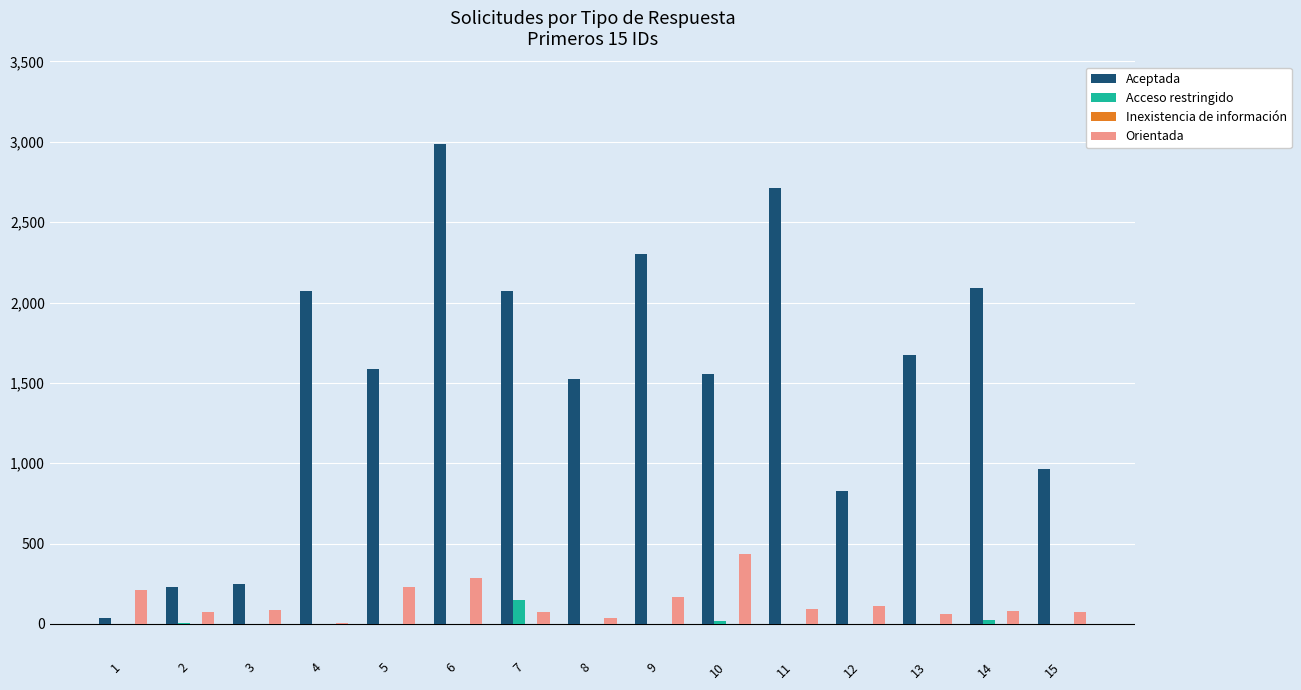

What is the greatest value displayed?

2988